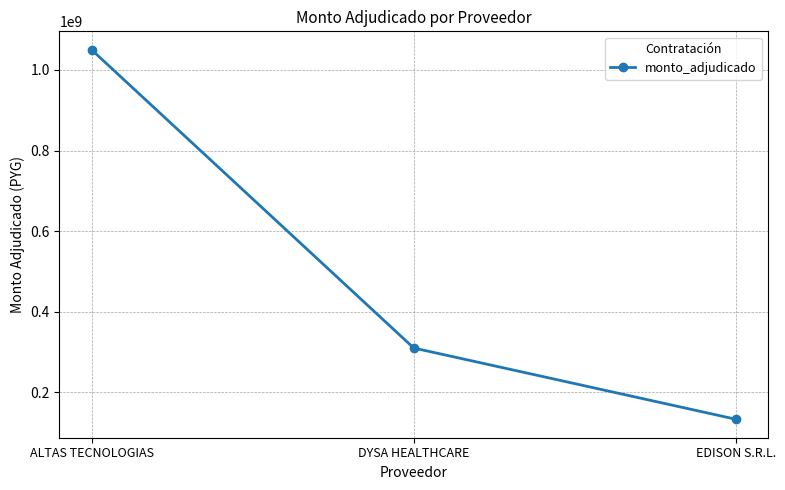

What is the change in value from ALTAS TECNOLOGIAS to DYSA HEALTHCARE?

-740200000